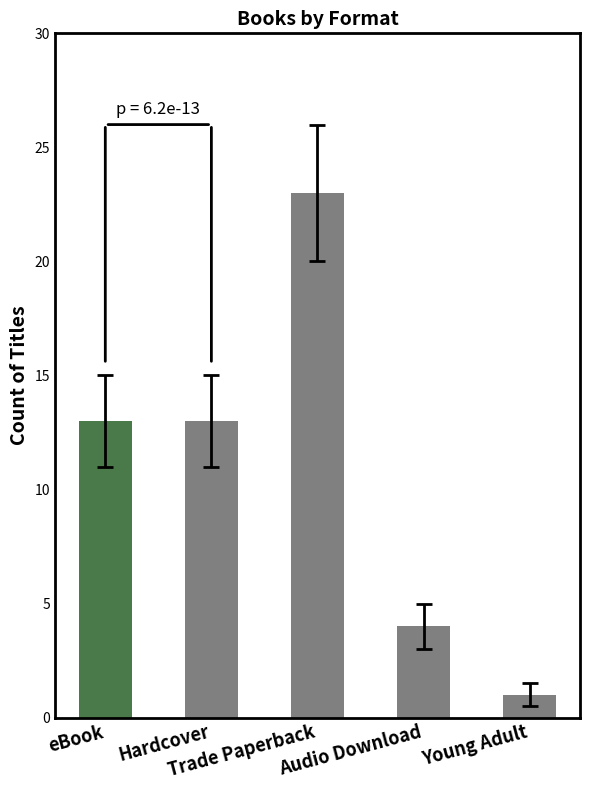

What is the average value?

11